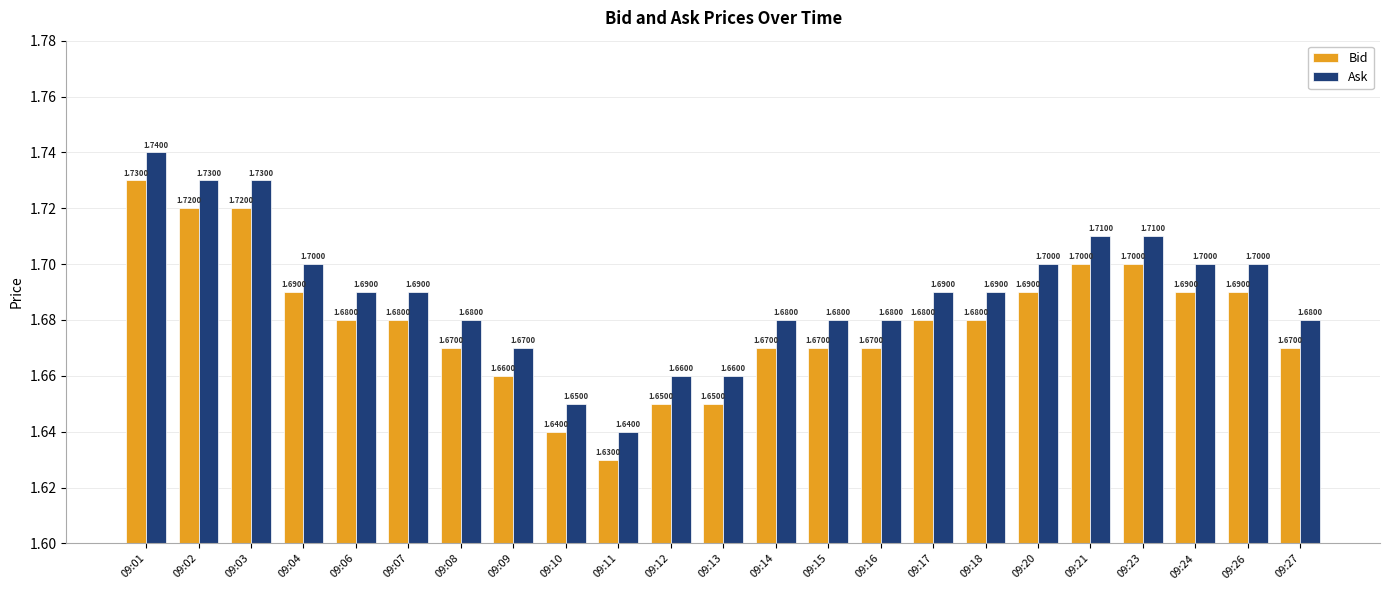

Where is Bid nearest to the value 1?

09:11